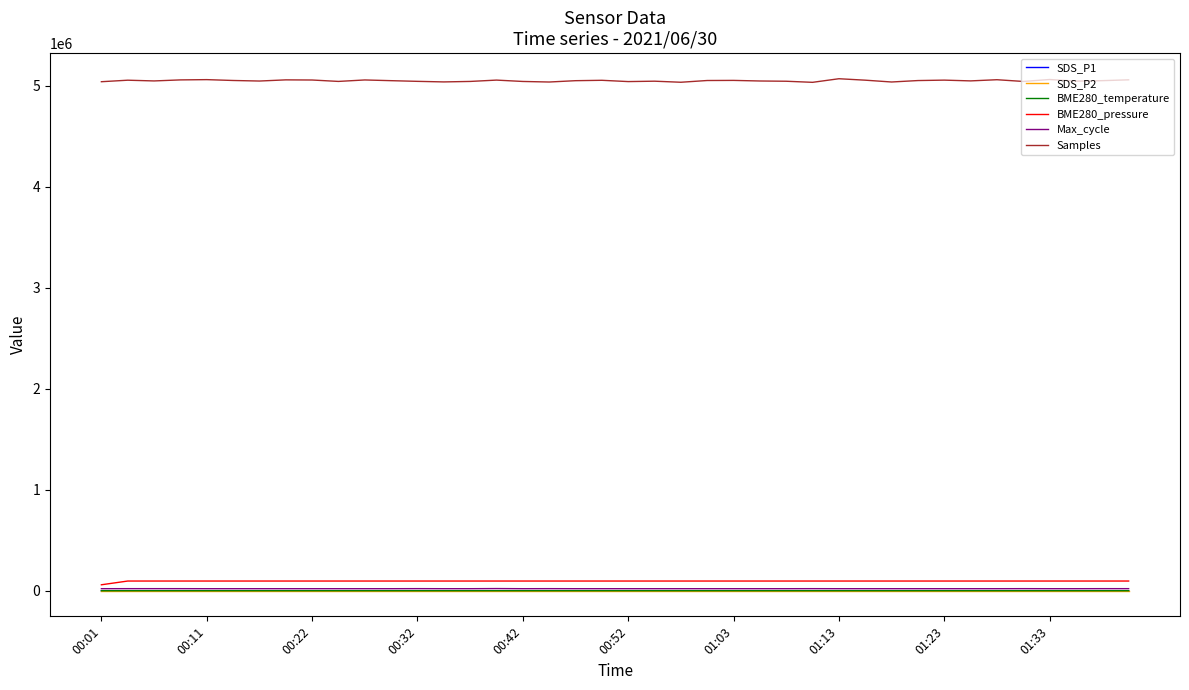

What is the maximum value shown in the chart?

5069095.0